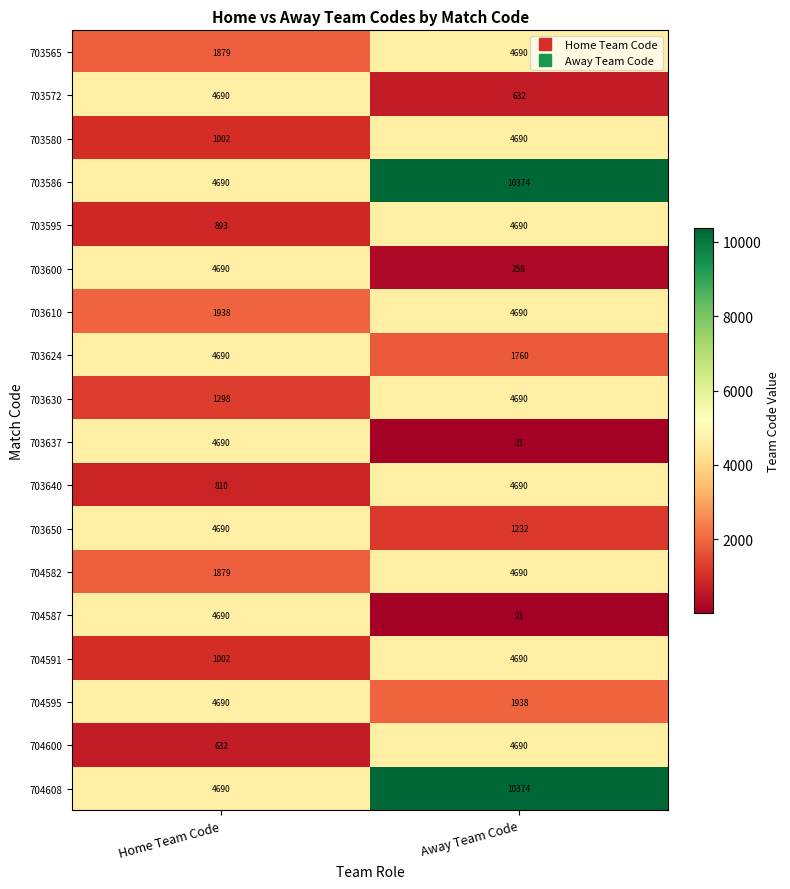

The 703580 series shows 306 at Home Team Code. True or false?

False